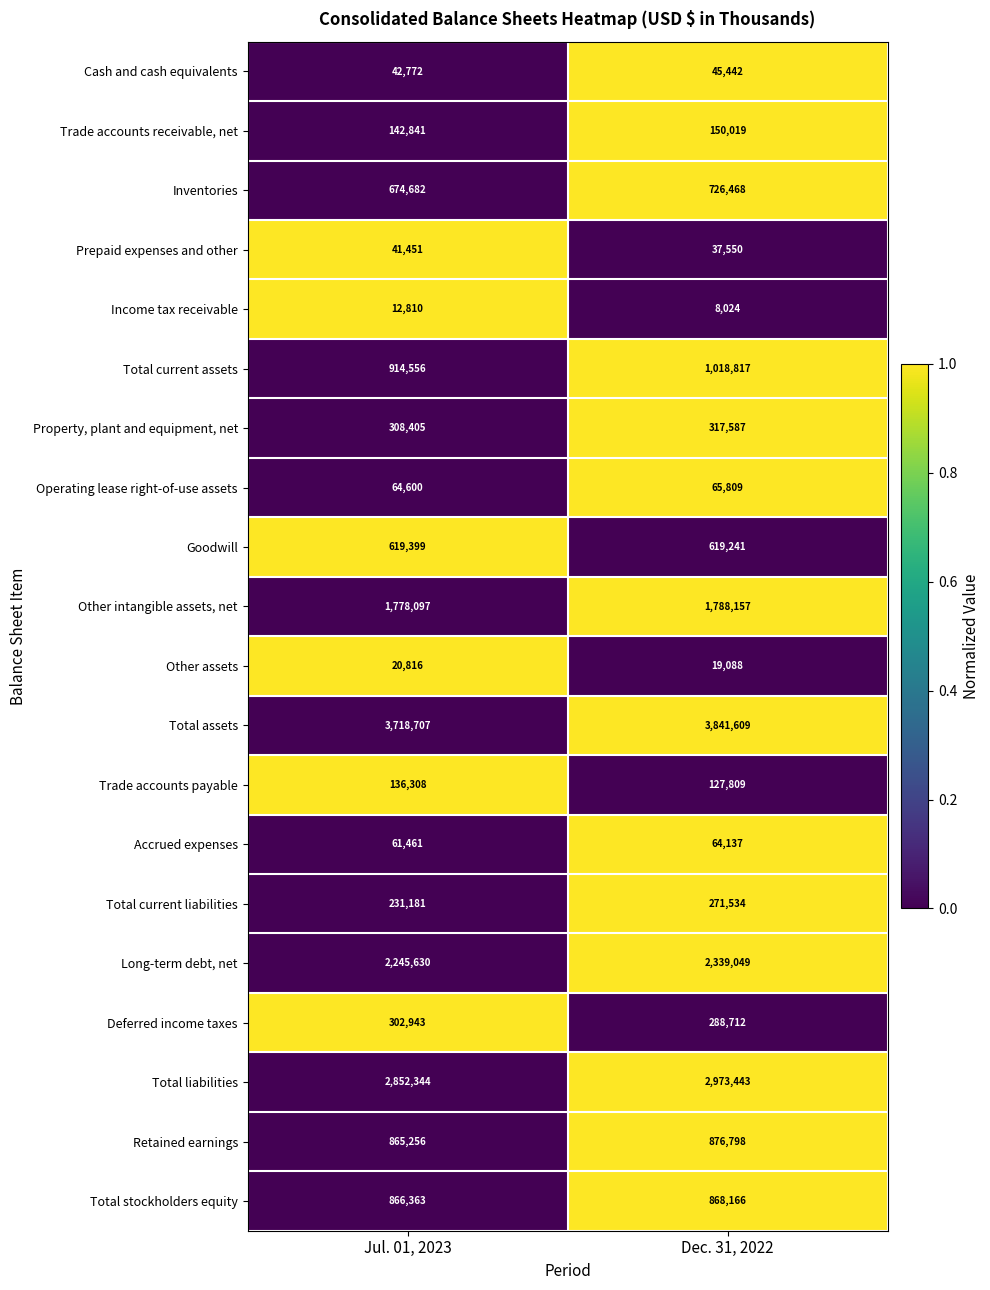

Rank the series by their maximum value, from highest to lowest.

Total assets, Total liabilities, Long-term debt, net, Other intangible assets, net, Total current assets, Retained earnings, Total stockholders equity, Inventories, Goodwill, Property, plant and equipment, net, Deferred income taxes, Total current liabilities, Trade accounts receivable, net, Trade accounts payable, Operating lease right-of-use assets, Accrued expenses, Cash and cash equivalents, Prepaid expenses and other, Other assets, Income tax receivable